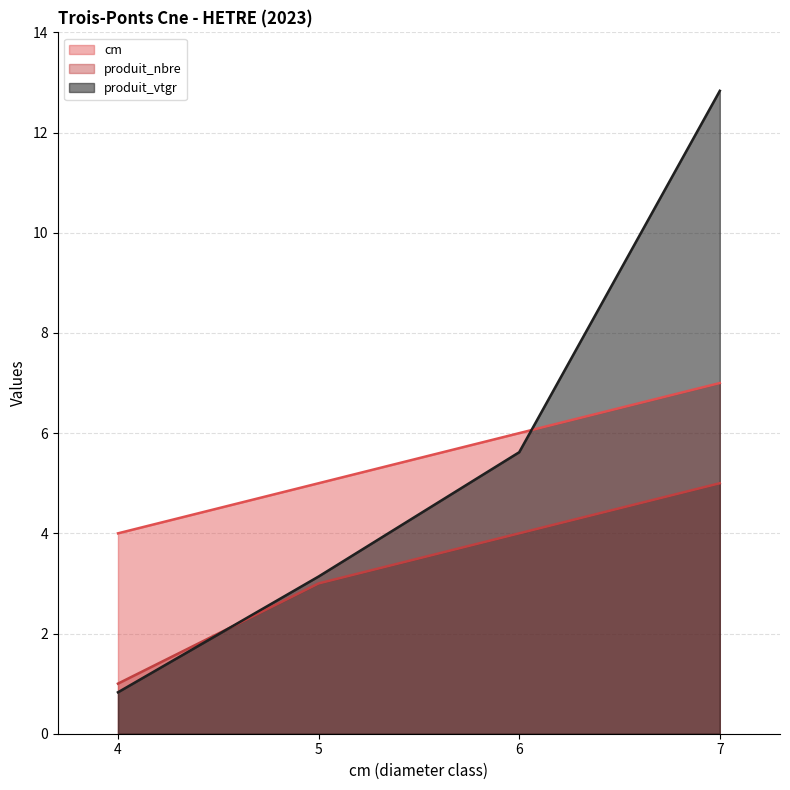

Which series has the largest total across all categories?

produit_vtgr